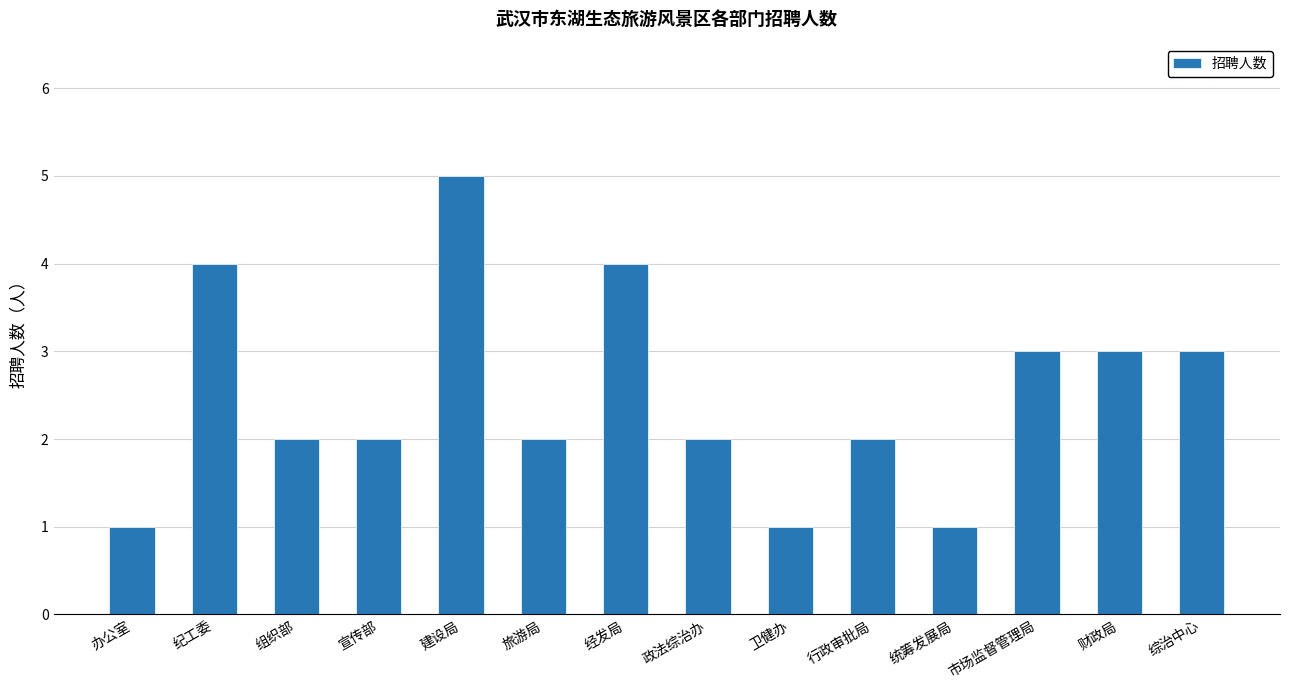

Which label corresponds to the largest value in the chart?

建设局